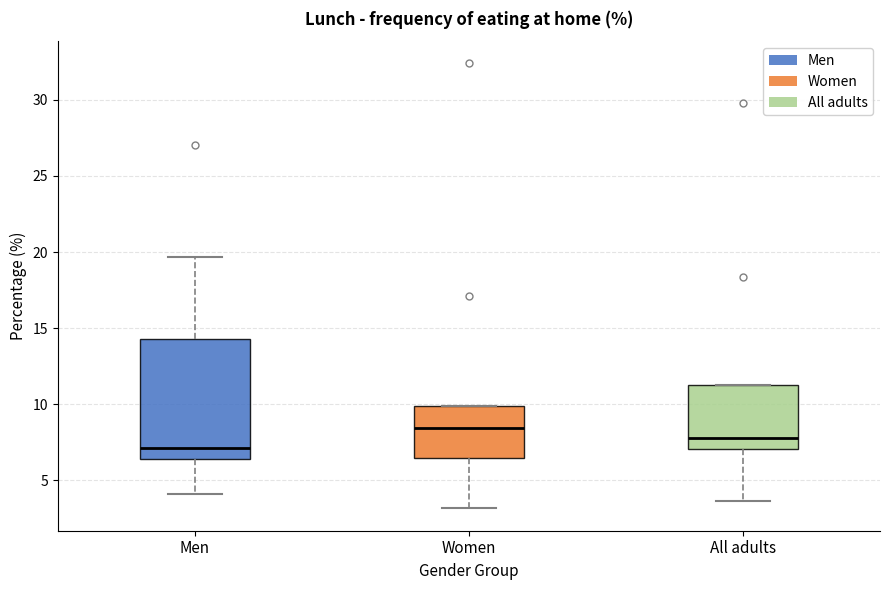

Reading left to right, read every box against the y-axis: the position of its median line, the range the box covers, and the ends of its whiskers. The values are not printed on the chart, so give them approximately, as read against the axis.

Men: median 7.0, box 6.5 to 14.5, whiskers 4.0 to 19.5
Women: median 8.5, box 6.5 to 10.0, whiskers 3.0 to 10.0
All adults: median 8.0, box 7.0 to 11.5, whiskers 3.5 to 11.5